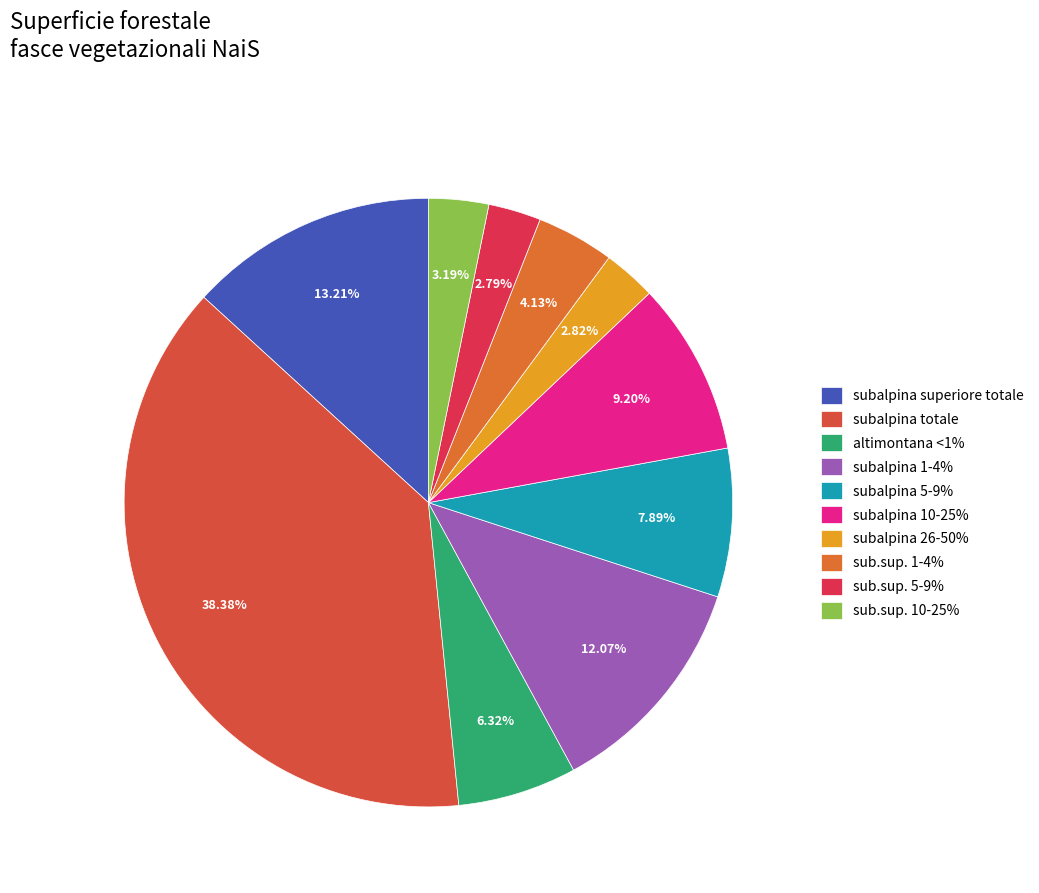

How many segments does this pie chart have?

10